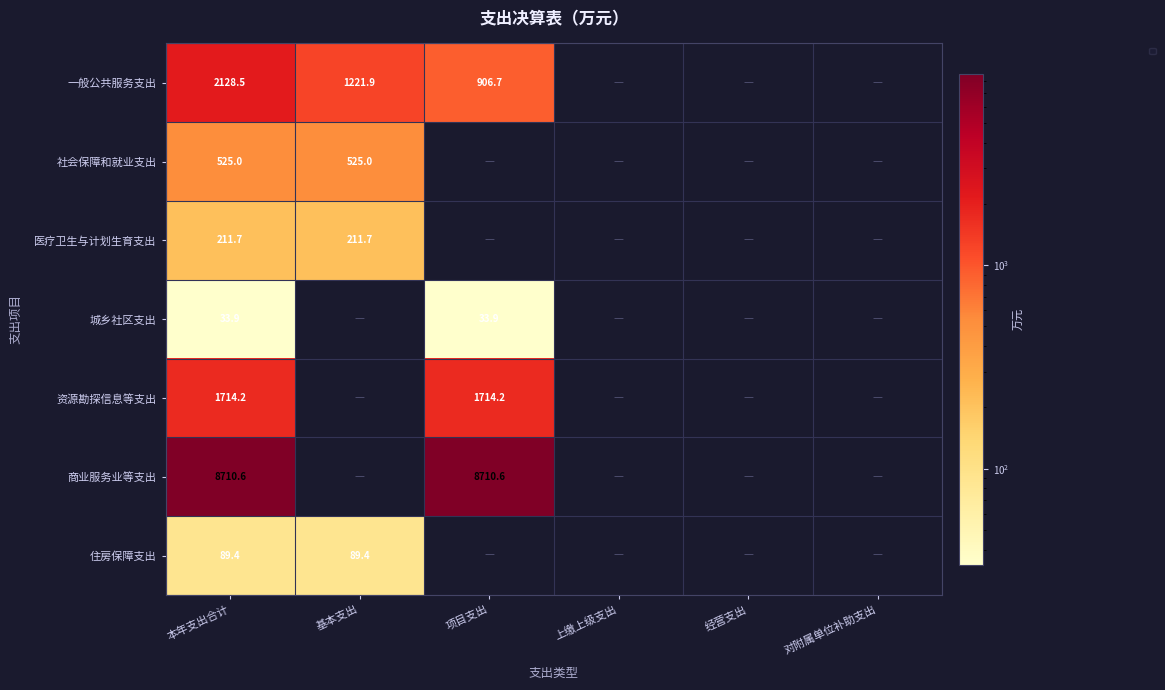

Count the number of values greater than 0.

2